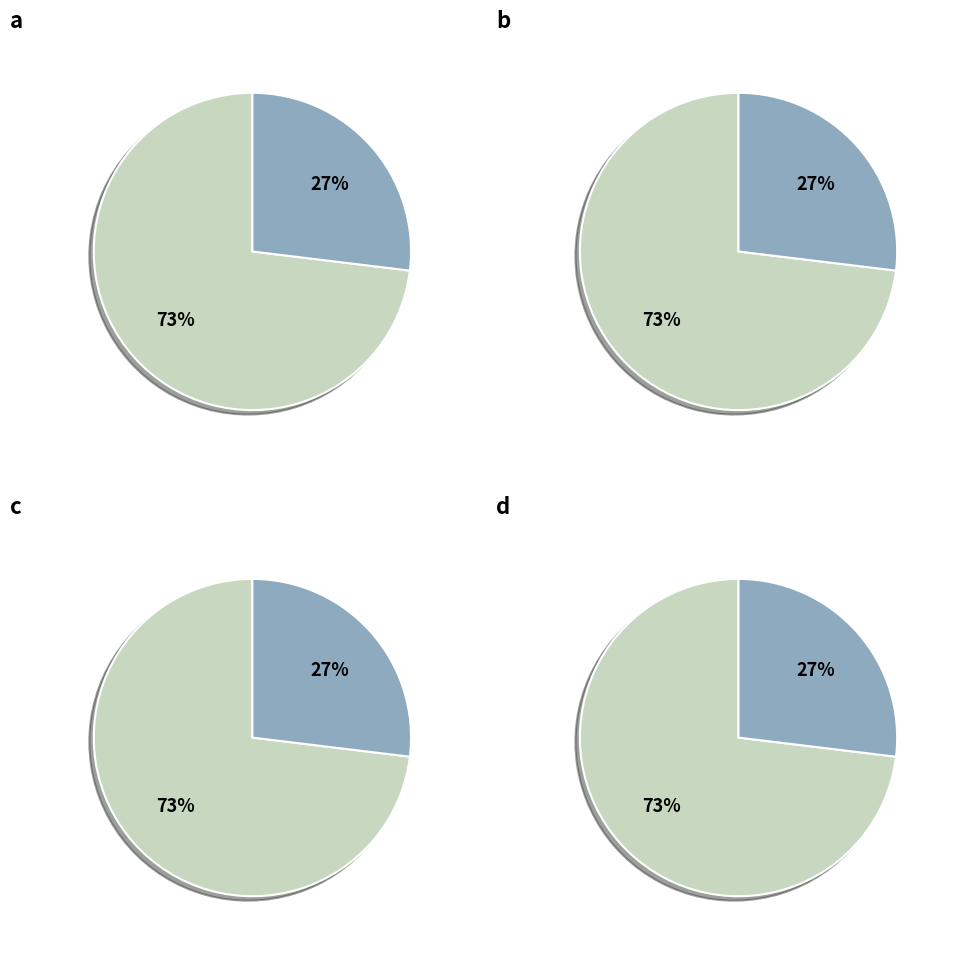

Between NN and other, which is larger?

NN